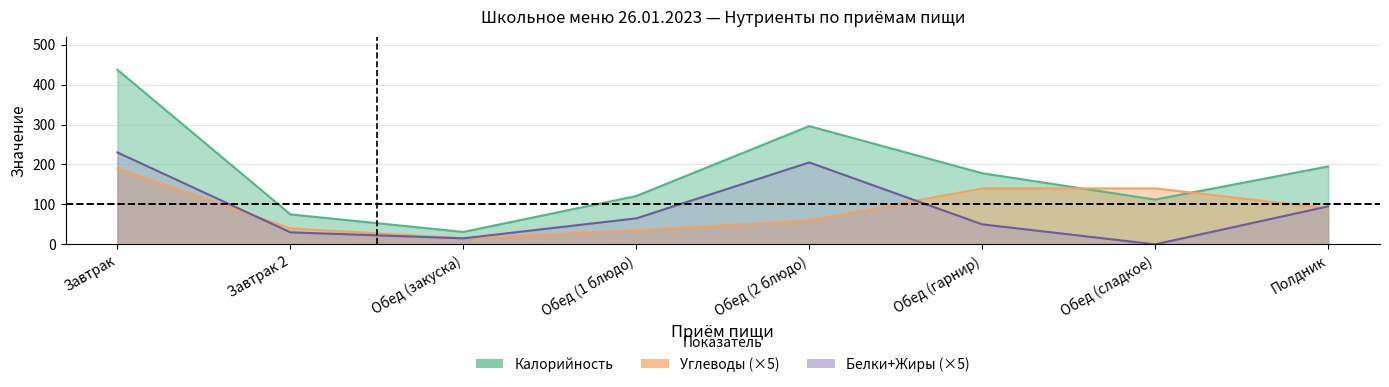

Rank the series by their maximum value, from highest to lowest.

Калорийность, Белки, Углеводы